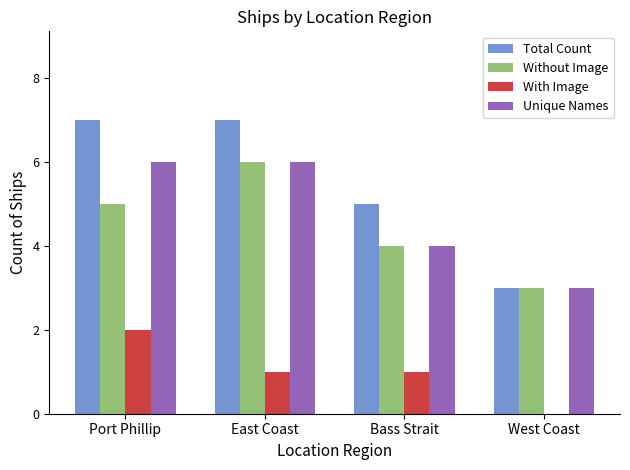

Are the bars grouped side by side (vs. stacked)?

Yes